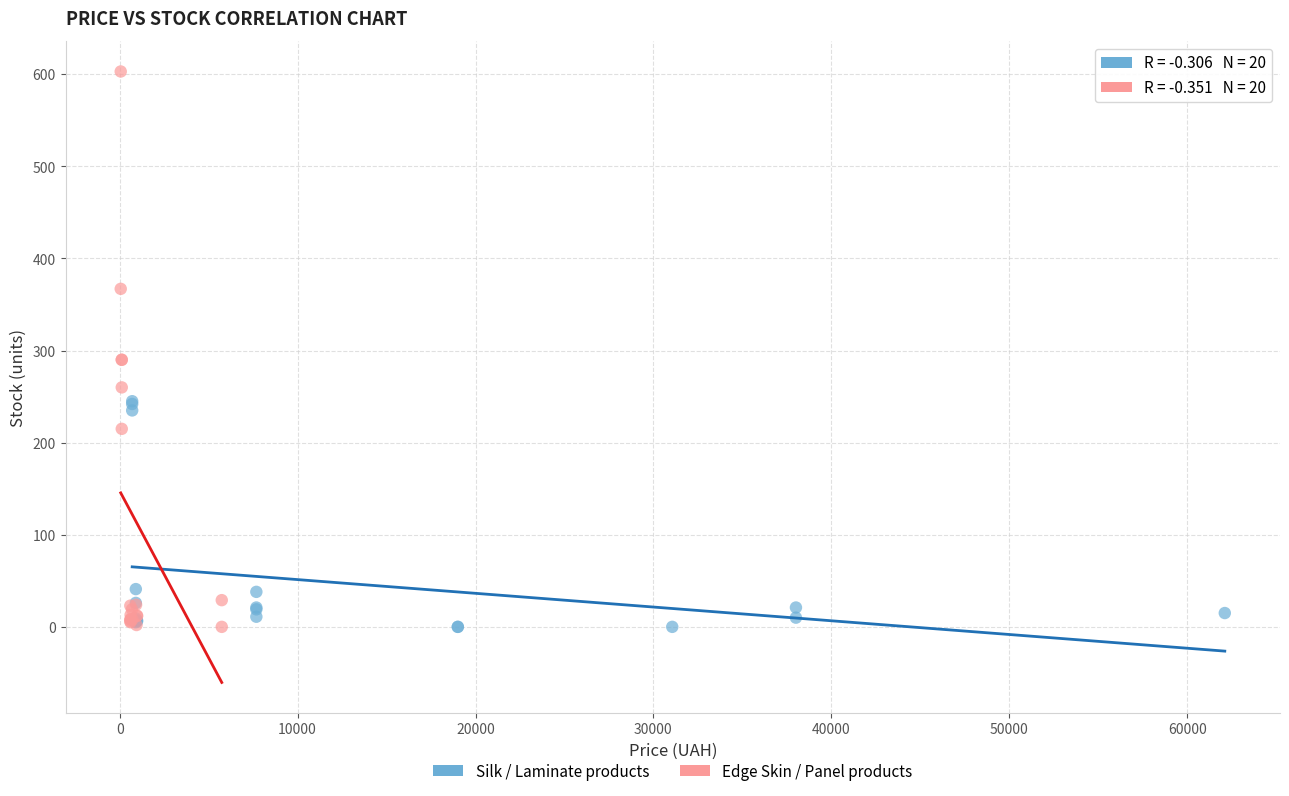

Which series reaches the maximum Y coordinate?

Edge Skin / Panel products